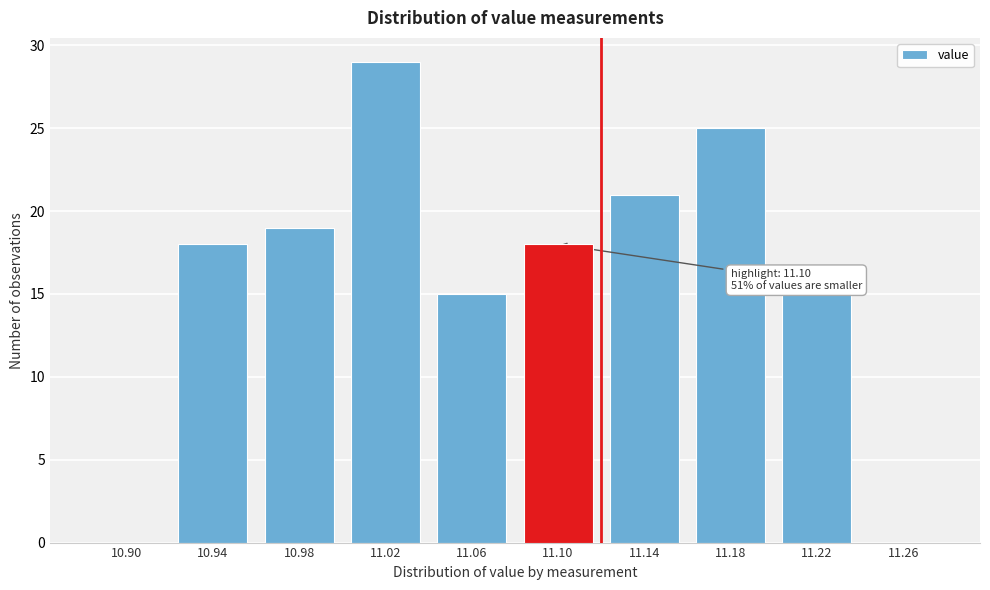

Reading left to right, transcribe all the data shown in this chart.

10.90=0	10.94=18	10.98=19	11.02=29	11.06=15	11.10=18	11.14=21	11.18=25	11.22=15	11.26=0